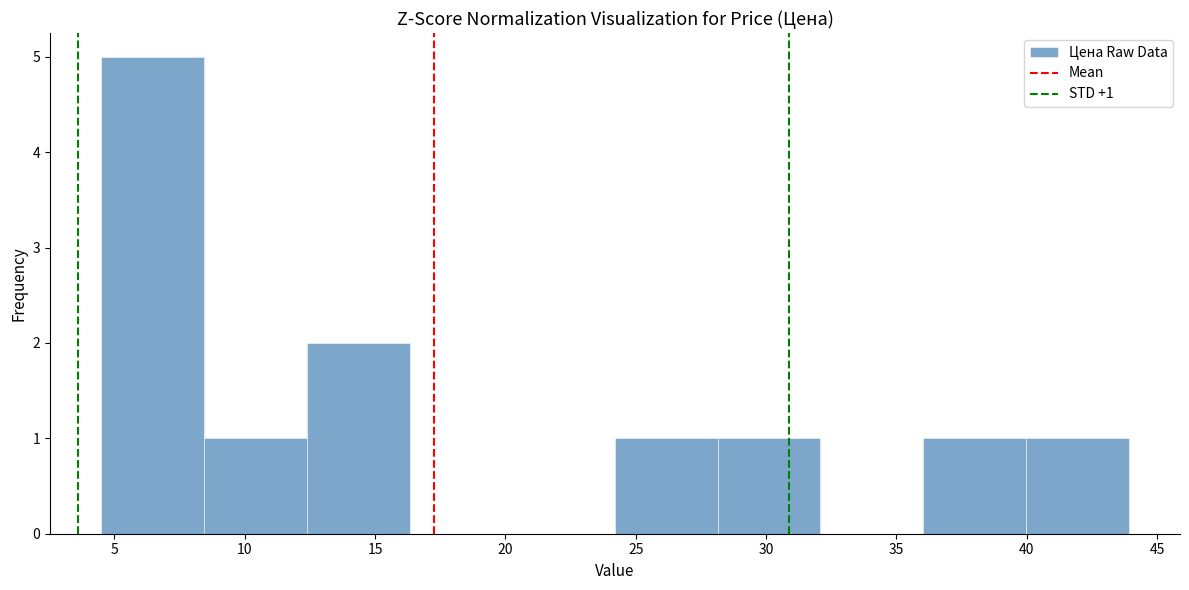

Which range on the x-axis has the tallest bar?

4.5 to 8.5